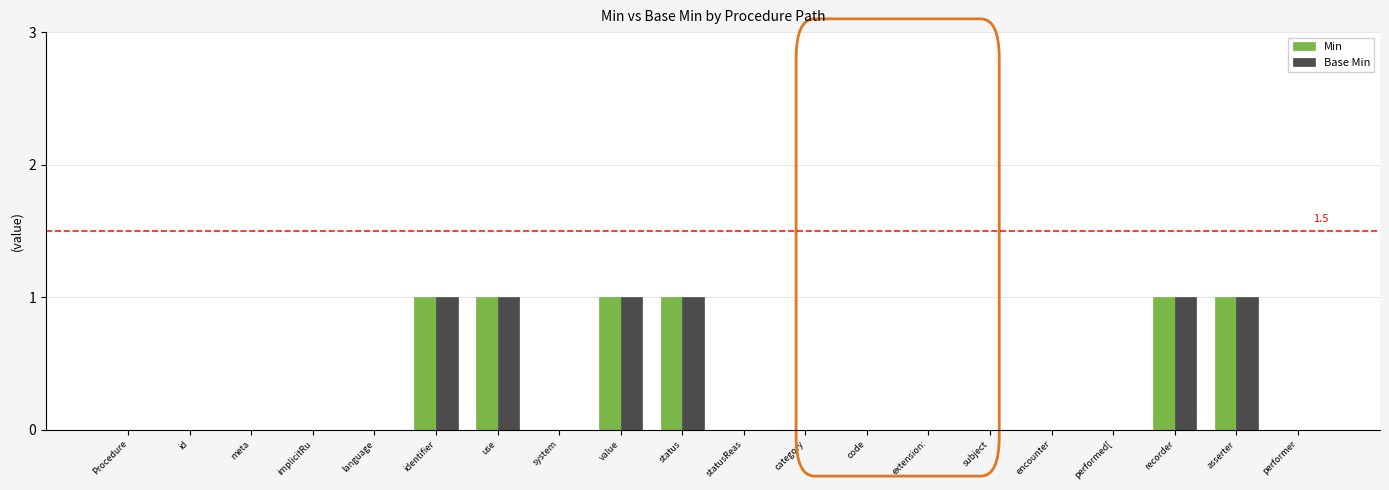

True or false: Base Min has a value of -1 at statusReas.

False